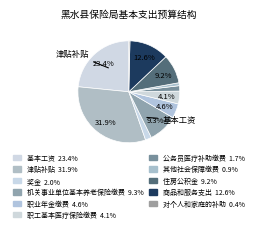

Which slice is the largest?

津贴补贴